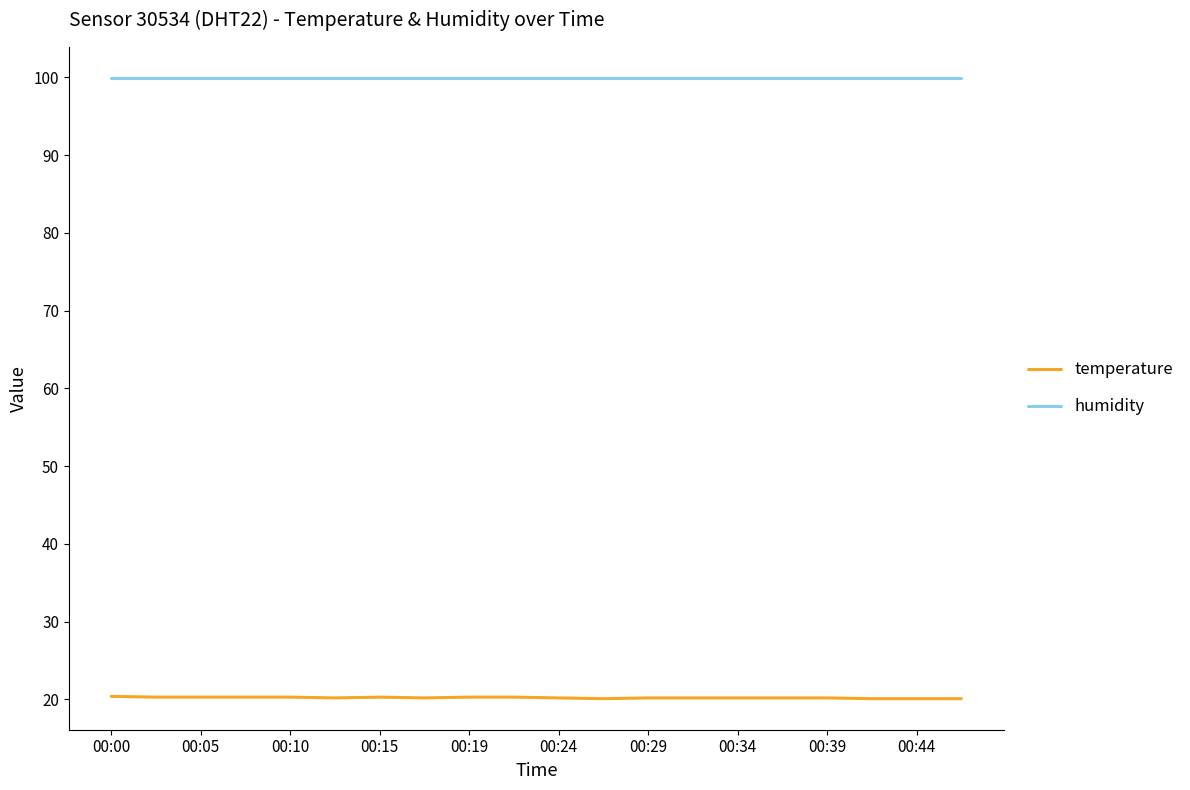

Which series has the largest total across all categories?

humidity